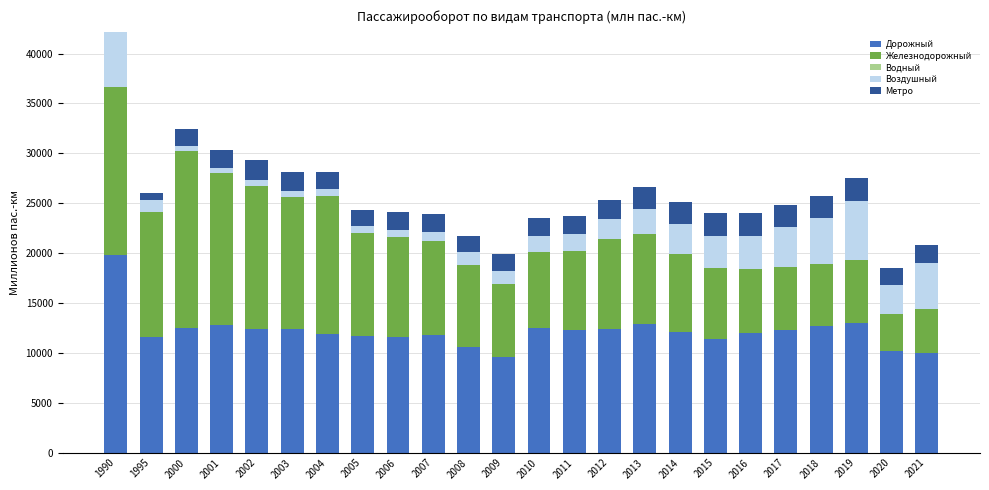

What is the average value of the Дорожный series?

12175.6